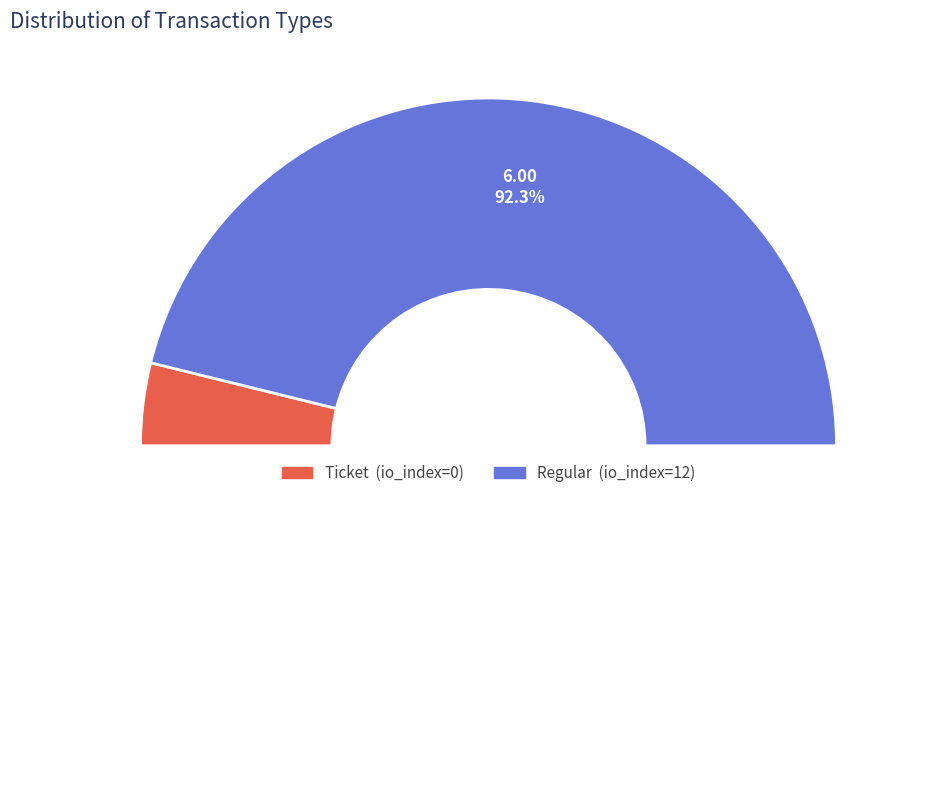

Count the number of slices in the pie.

2